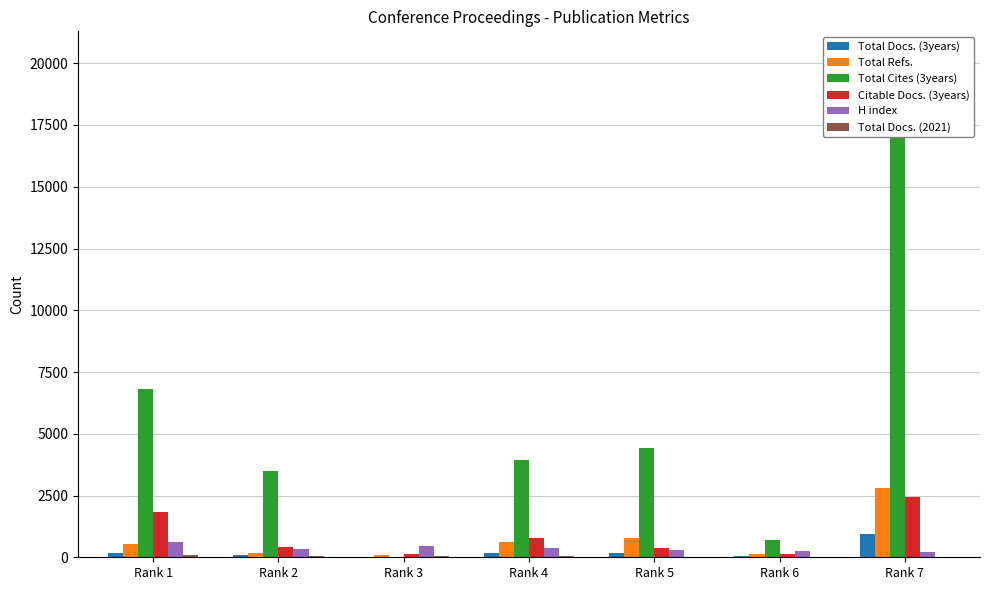

Reading left to right, list all the values displayed in this chart.

Total Docs. (3years): Rank 1=181	Rank 2=97	Rank 3=0	Rank 4=179	Rank 5=183	Rank 6=37	Rank 7=951
Total Refs.: Rank 1=550	Rank 2=161	Rank 3=105	Rank 4=619	Rank 5=775	Rank 6=139	Rank 7=2820
Total Cites (3years): Rank 1=6823	Rank 2=3483	Rank 3=0	Rank 4=3956	Rank 5=4418	Rank 6=680	Rank 7=20278
Citable Docs. (3years): Rank 1=1824	Rank 2=403	Rank 3=114	Rank 4=785	Rank 5=390	Rank 6=131	Rank 7=2450
H index: Rank 1=610	Rank 2=326	Rank 3=453	Rank 4=364	Rank 5=275	Rank 6=264	Rank 7=204
Total Docs. (2021): Rank 1=108	Rank 2=69	Rank 3=40	Rank 4=54	Rank 5=24	Rank 6=29	Rank 7=29